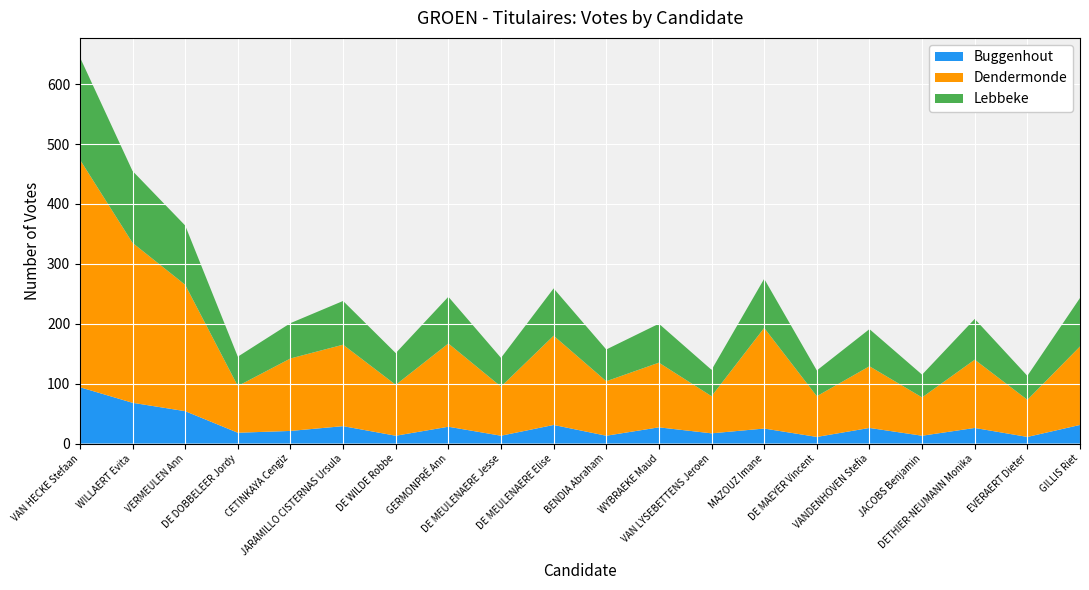

Reading left to right, extract all data points from this chart.

Buggenhout: VAN HECKE Stefaan=94	WILLAERT Evita=68	VERMEULEN Ann=54	DE DOBBELEER Jordy=18	CETINKAYA Cengiz=21	JARAMILLO CISTERNAS Ursula=29	DE WILDE Robbe=13	GERMONPRÉ Ann=28	DE MEULENAERE Jesse=13	DE MEULENAERE Elise=31	BENDIA Abraham=13	WYBRAEKE Maud=27	VAN LYSEBETTENS Jeroen=17	MAZOUZ Imane=25	DE MAEYER Vincent=11	VANDENHOVEN Stefia=26	JACOBS Benjamin=13	DETHIER-NEUMANN Monika=26	EVERAERT Dieter=11	GILLIS Riet=31
Dendermonde: VAN HECKE Stefaan=380	WILLAERT Evita=267	VERMEULEN Ann=211	DE DOBBELEER Jordy=78	CETINKAYA Cengiz=121	JARAMILLO CISTERNAS Ursula=136	DE WILDE Robbe=85	GERMONPRÉ Ann=139	DE MEULENAERE Jesse=82	DE MEULENAERE Elise=149	BENDIA Abraham=91	WYBRAEKE Maud=108	VAN LYSEBETTENS Jeroen=62	MAZOUZ Imane=168	DE MAEYER Vincent=68	VANDENHOVEN Stefia=103	JACOBS Benjamin=64	DETHIER-NEUMANN Monika=114	EVERAERT Dieter=62	GILLIS Riet=131
Lebbeke: VAN HECKE Stefaan=171	WILLAERT Evita=120	VERMEULEN Ann=99	DE DOBBELEER Jordy=49	CETINKAYA Cengiz=59	JARAMILLO CISTERNAS Ursula=73	DE WILDE Robbe=53	GERMONPRÉ Ann=78	DE MEULENAERE Jesse=48	DE MEULENAERE Elise=79	BENDIA Abraham=53	WYBRAEKE Maud=65	VAN LYSEBETTENS Jeroen=44	MAZOUZ Imane=82	DE MAEYER Vincent=43	VANDENHOVEN Stefia=62	JACOBS Benjamin=38	DETHIER-NEUMANN Monika=68	EVERAERT Dieter=40	GILLIS Riet=81